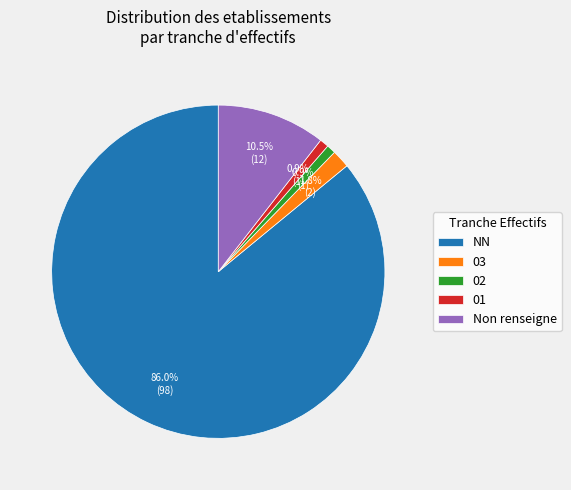

Is it true that NN is 86% of the pie?

True